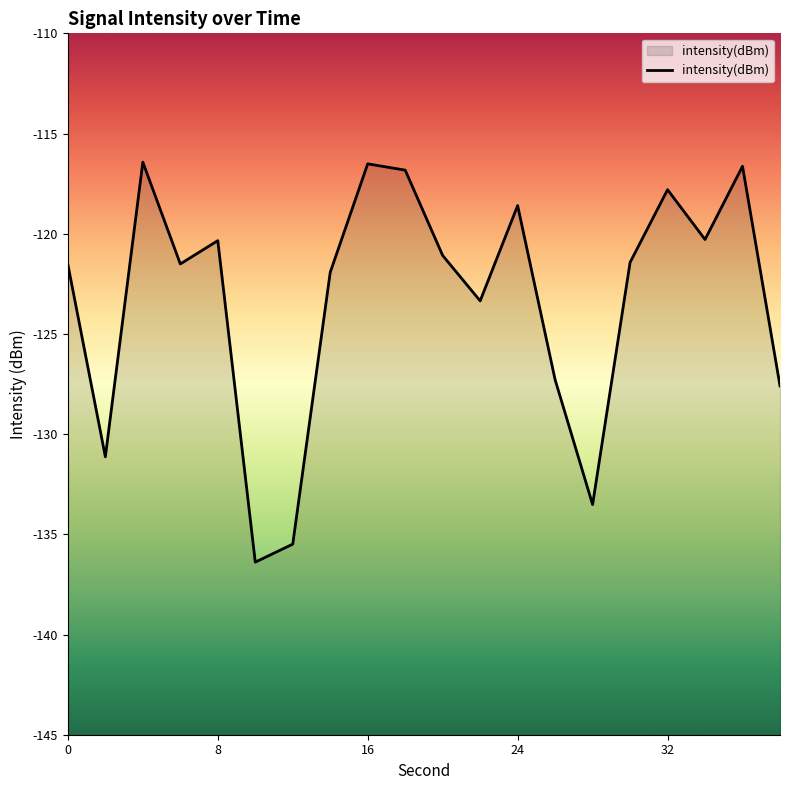

What is the greatest value displayed?

-116.4